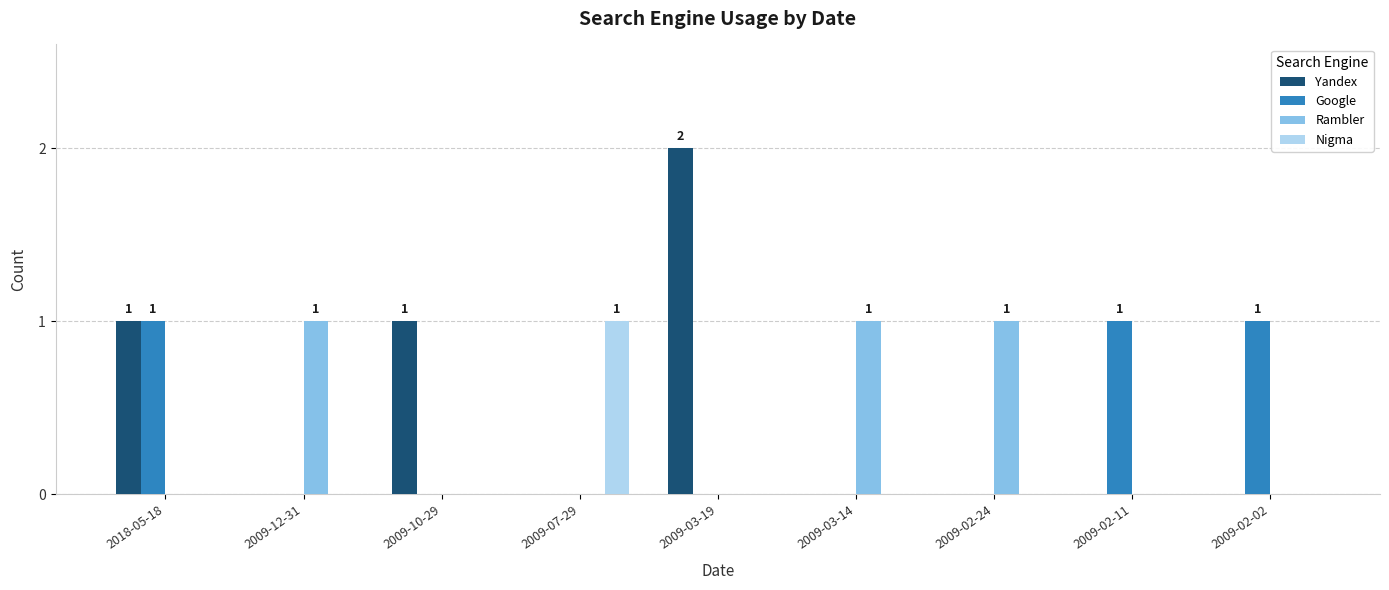

Which series has the largest total across all categories?

Yandex